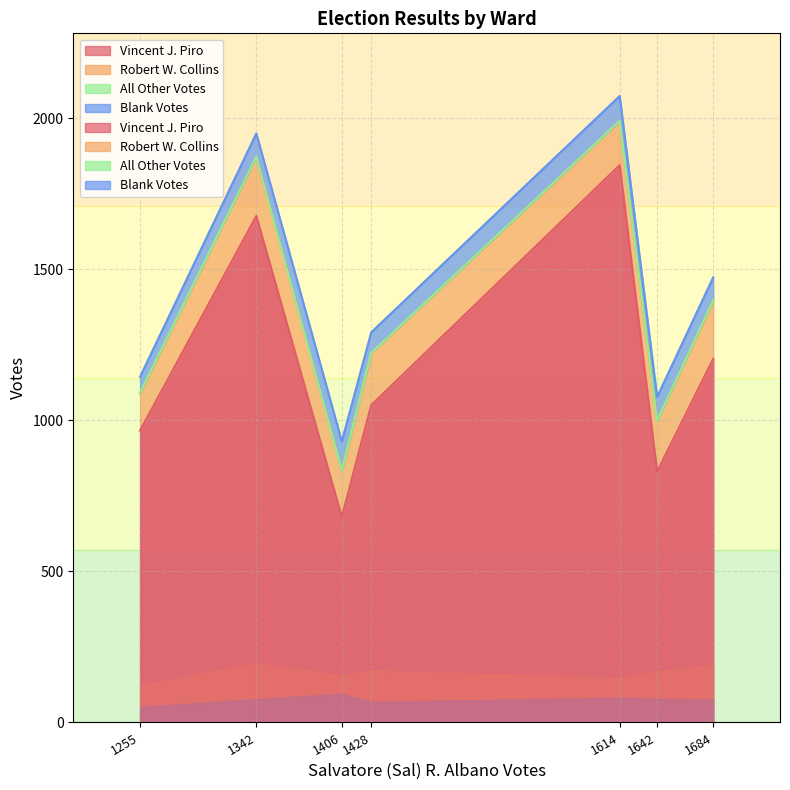

The value of Vincent J. Piro at Ward 2 is 680. True or false?

True